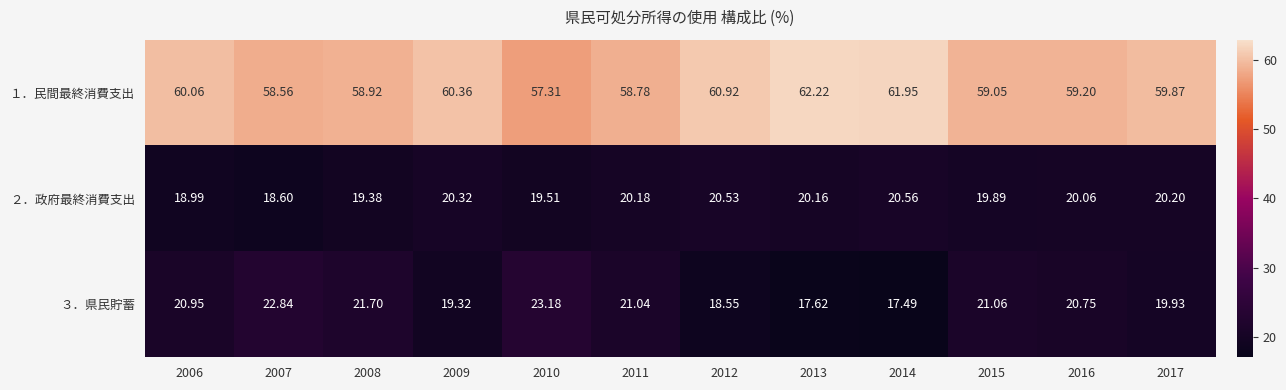

Is the value of ３．県民貯蓄 at 2010 greater than the value of ２．政府最終消費支出 at 2014?

Yes